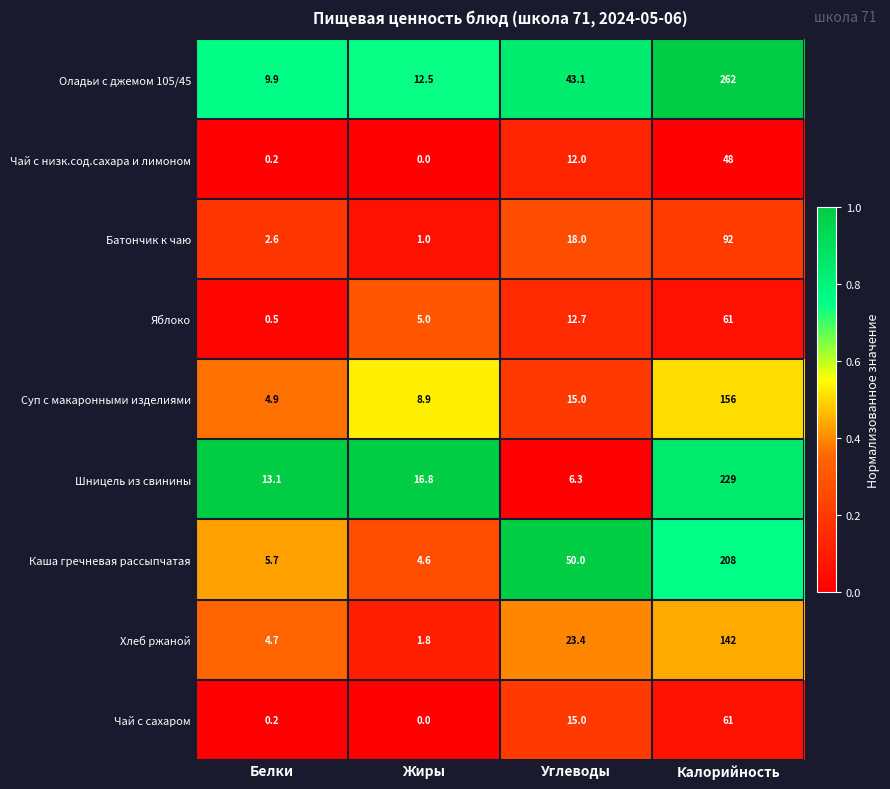

Count the number of data series in this chart.

9